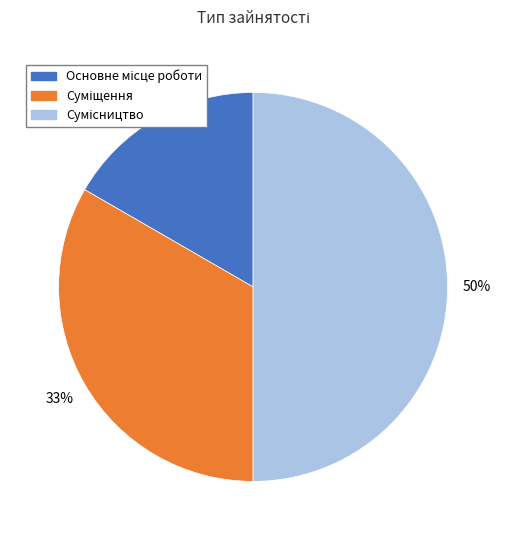

To the nearest percent, what is the average slice percentage?

33%